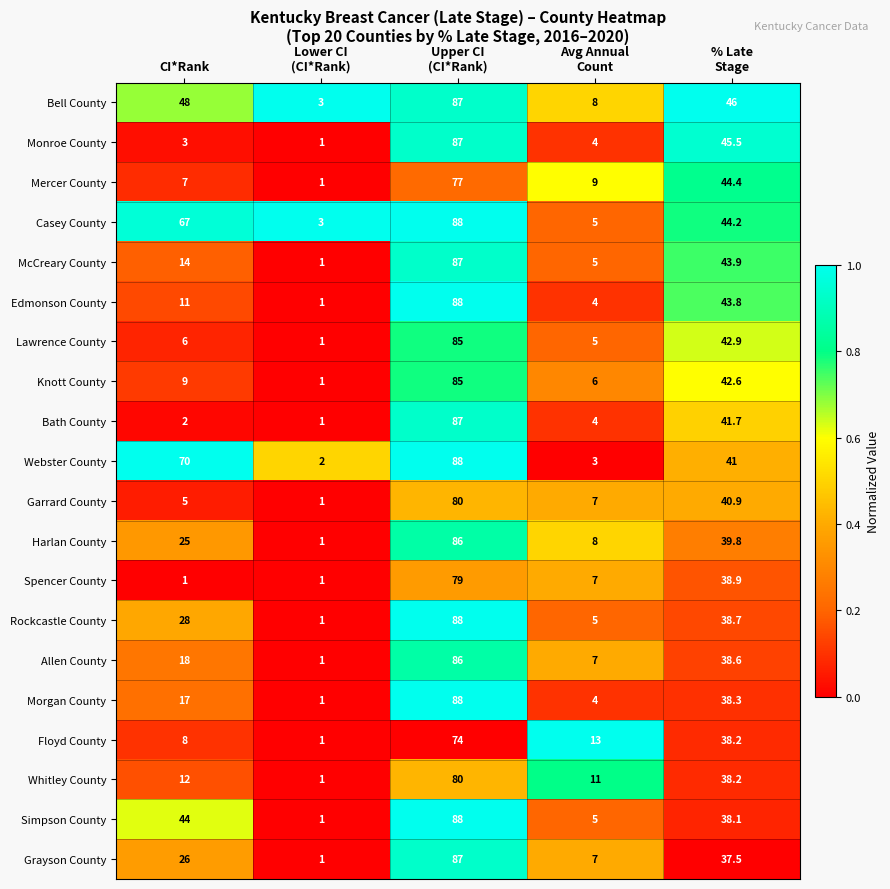

What is the smallest value displayed?

1.0